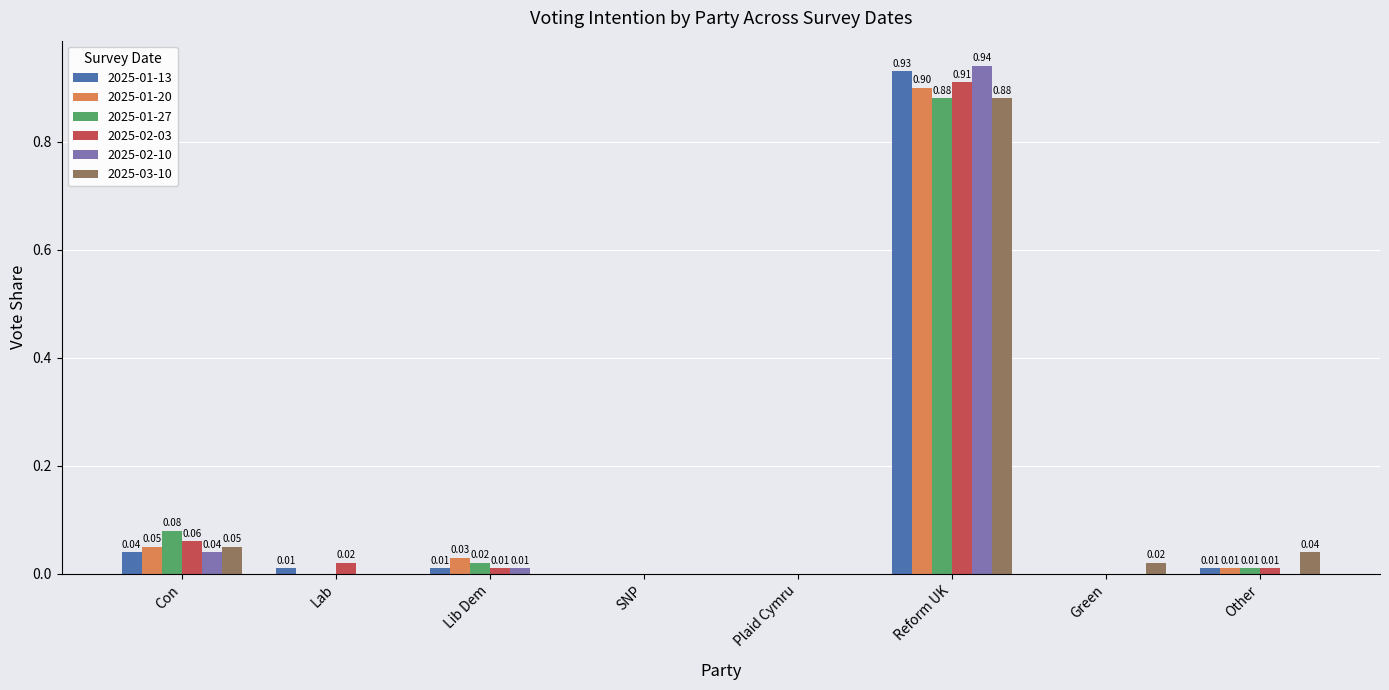

Between Lib Dem and SNP, which series saw the biggest shift?

2025-01-20